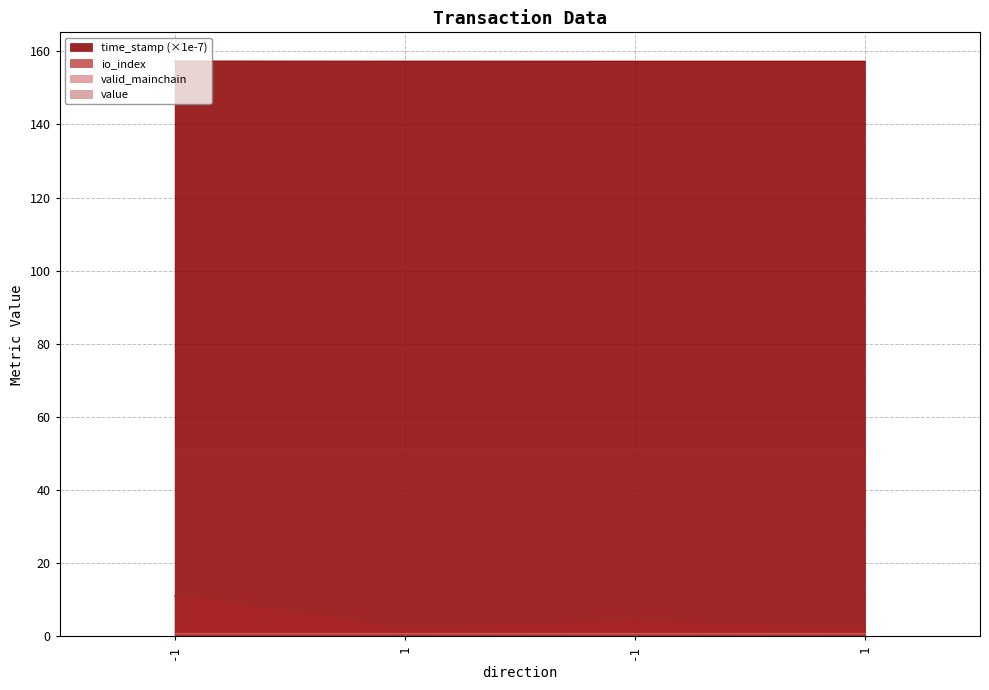

What is the spread (max minus min) of values at -1?

146.3